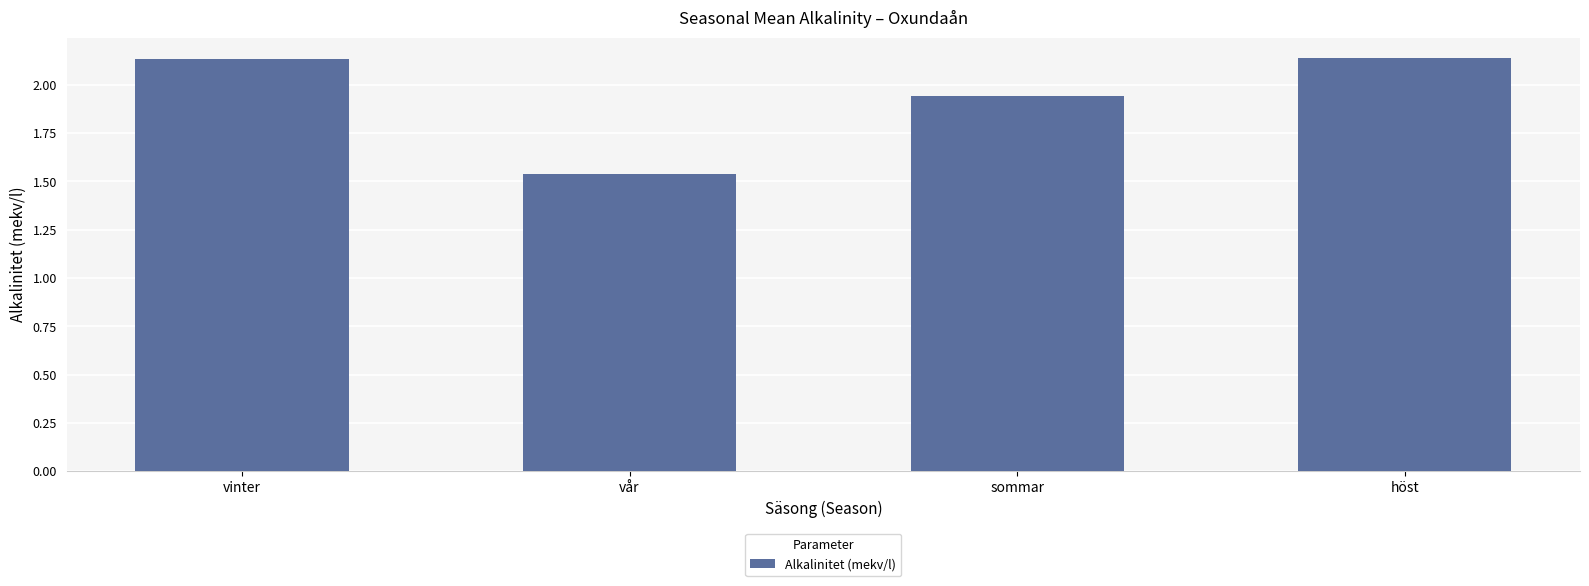

Between sommar and vår, which is larger?

sommar